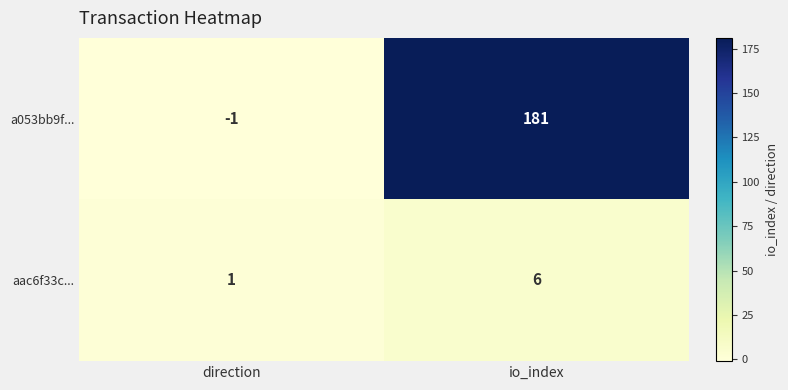

What is the average value of the aac6f33c... series?

4